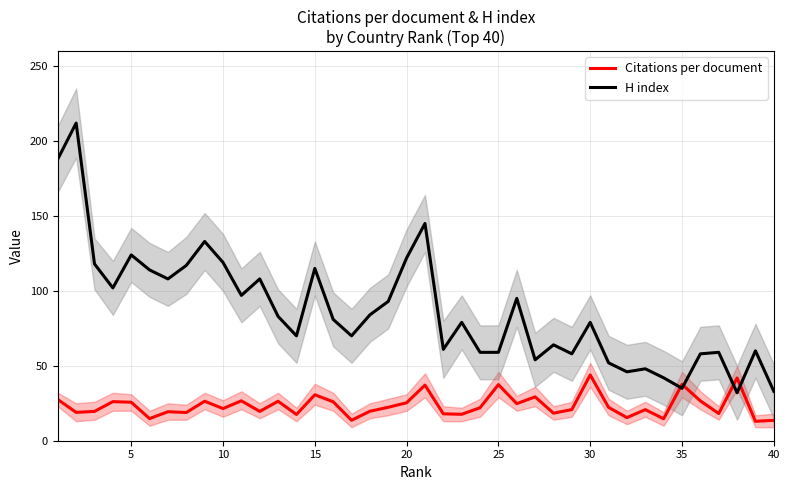

Reading right to left, list all the values displayed in this chart.

Citations per document: 13.6	12.9	41.9	18.2	26.6	37.6	14.7	20.8	15.4	22.3	43.9	20.8	18.4	29.3	24.8	37.5	22.0	17.6	17.9	37.1	25.3	22.3	19.7	13.7	26.0	30.7	17.5	26.3	19.6	26.6	21.5	26.4	18.8	19.4	14.8	25.7	26.1	19.6	18.9	27.5
H index: 33.0	60.0	32.0	59.0	58.0	35.0	42.0	48.0	46.0	52.0	79.0	58.0	64.0	54.0	95.0	59.0	59.0	79.0	61.0	145.0	122.0	93.0	84.0	70.0	81.0	115.0	70.0	83.0	108.0	97.0	119.0	133.0	117.0	108.0	114.0	124.0	102.0	118.0	212.0	188.0